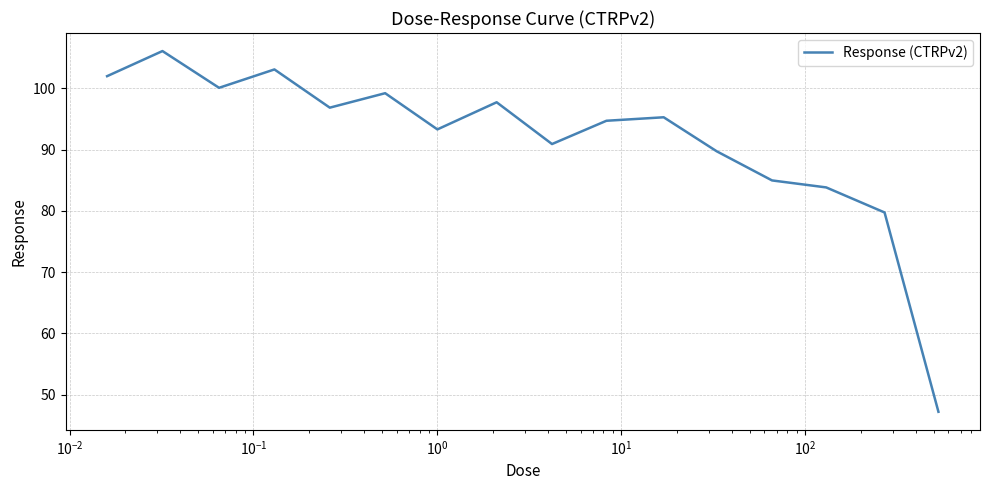

What is the minimum value shown in the chart?

47.2